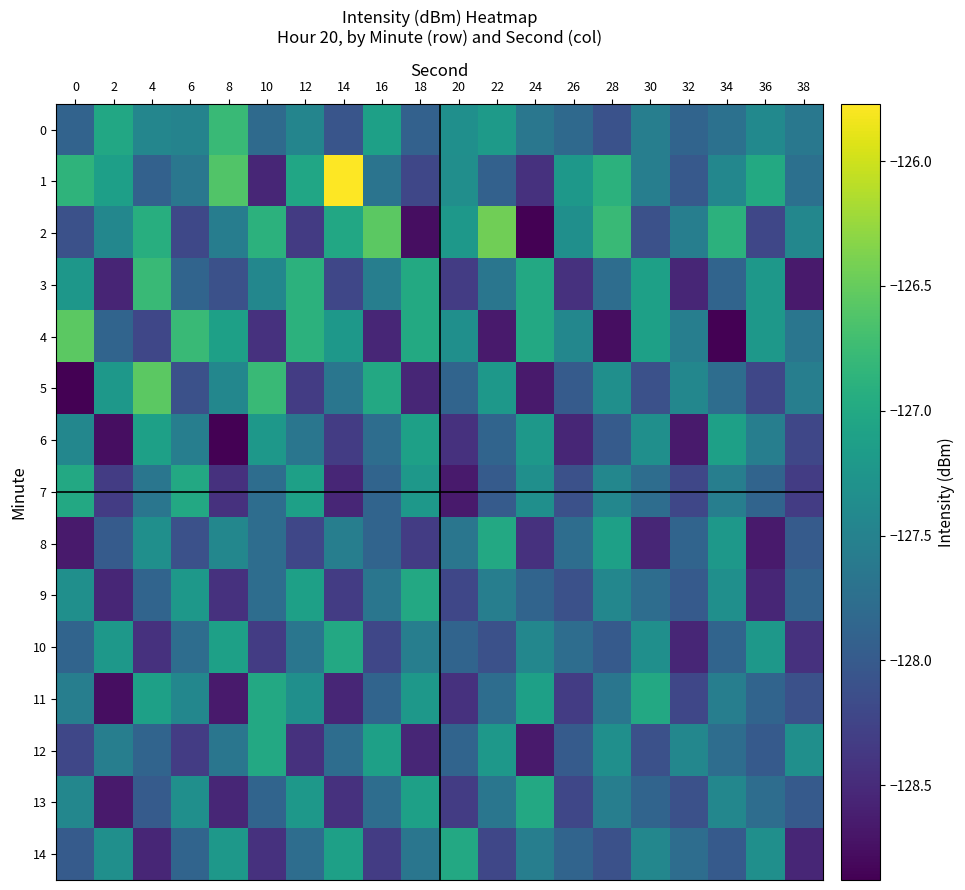

At how many categories does at least one series exceed -126?

1